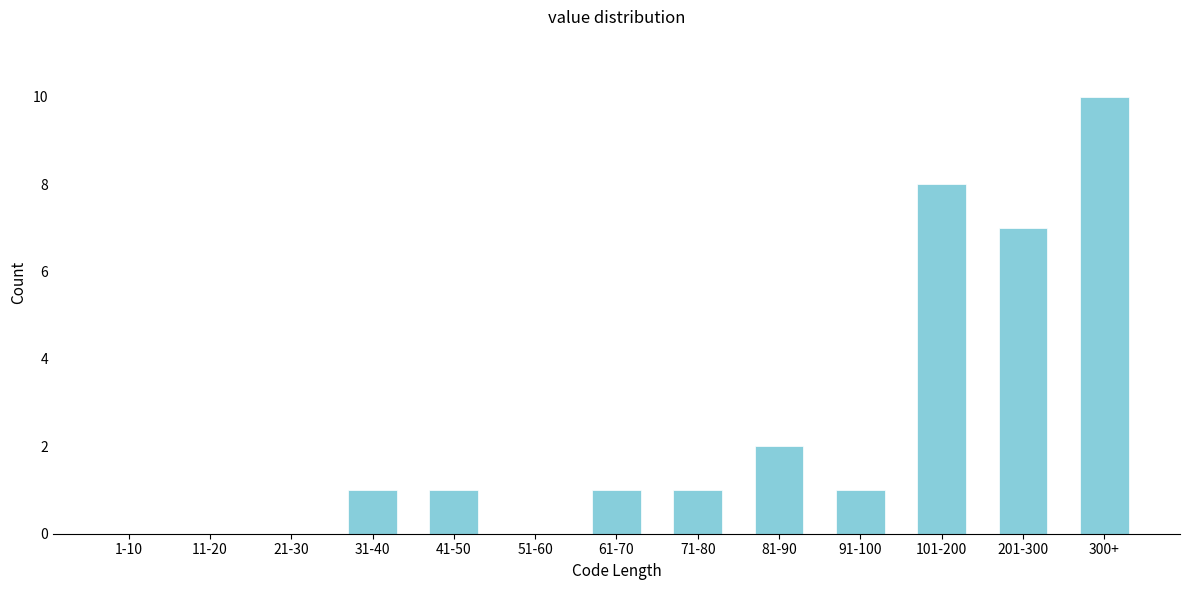

Reading right to left, extract all data points from this chart.

300+=10	201-300=7	101-200=8	91-100=1	81-90=2	71-80=1	61-70=1	51-60=0	41-50=1	31-40=1	21-30=0	11-20=0	1-10=0